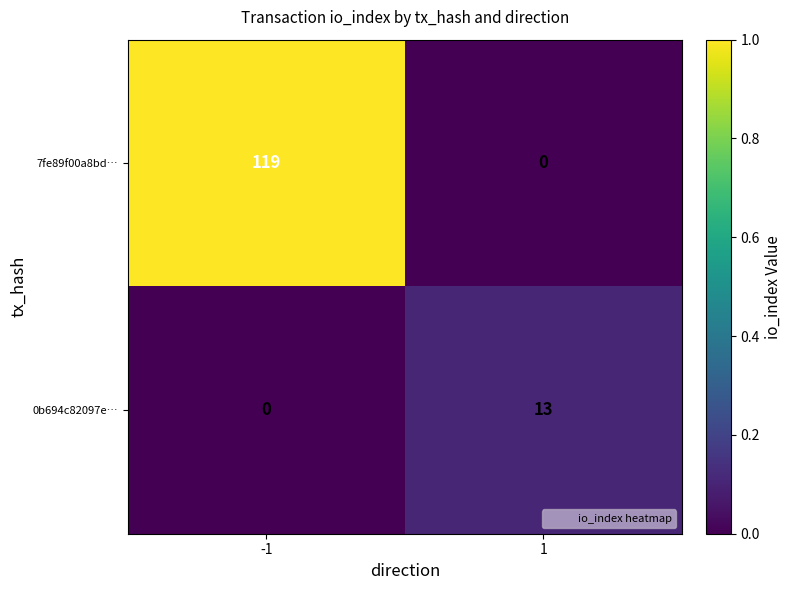

At which category is the sum across all series the highest?

-1